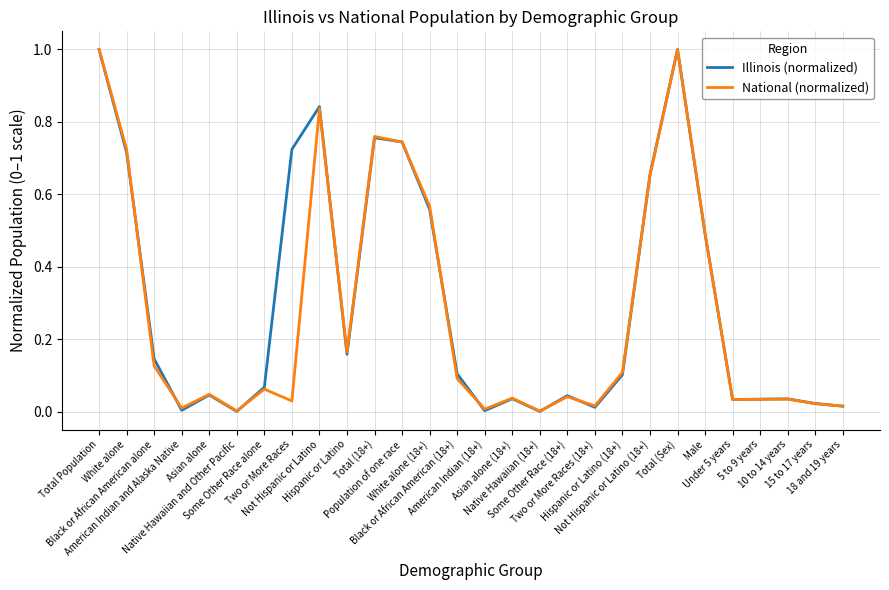

List the series in order of their peak value, lowest first.

Illinois (normalized), National (normalized)